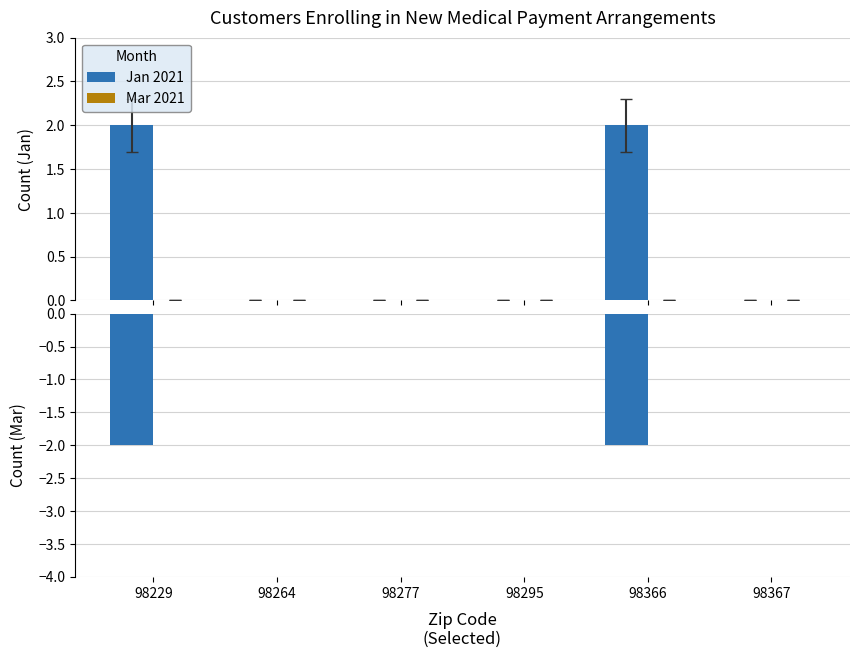

Rank the series by their maximum value, from highest to lowest.

Jan 2021, Mar 2021